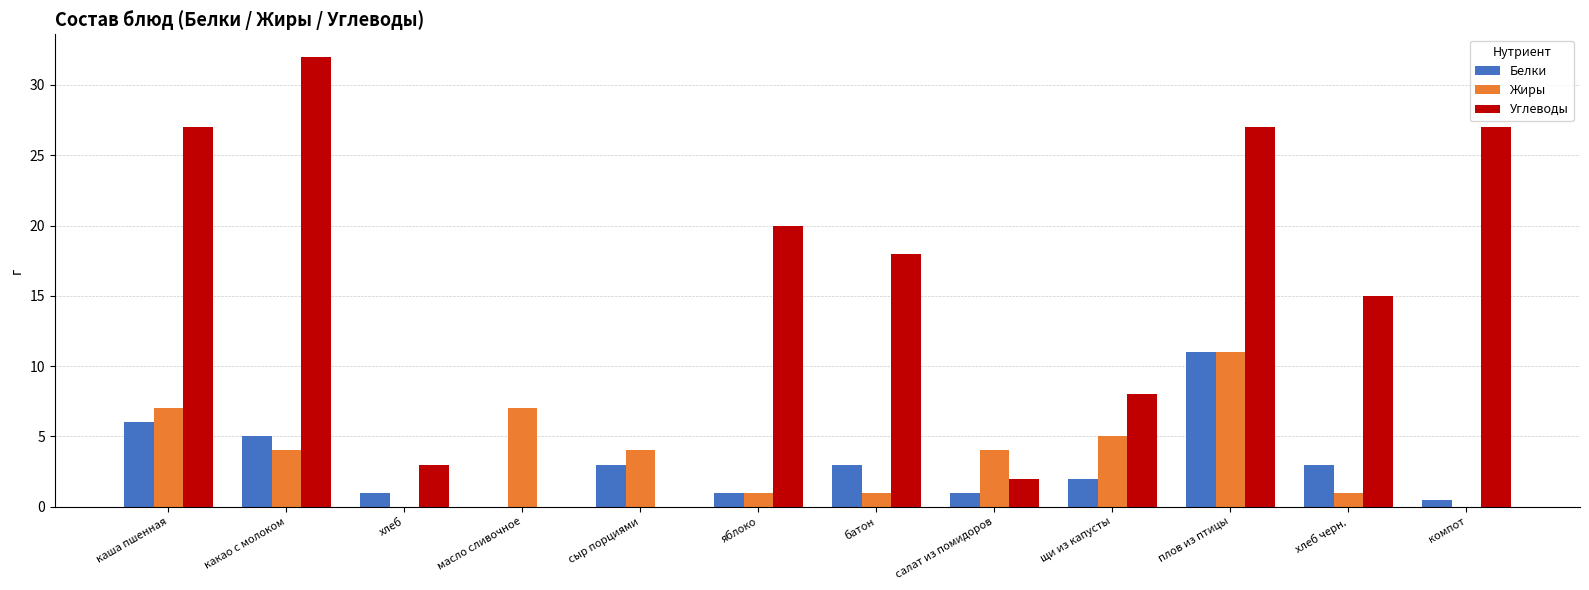

Does the chart contain stacked bars?

No